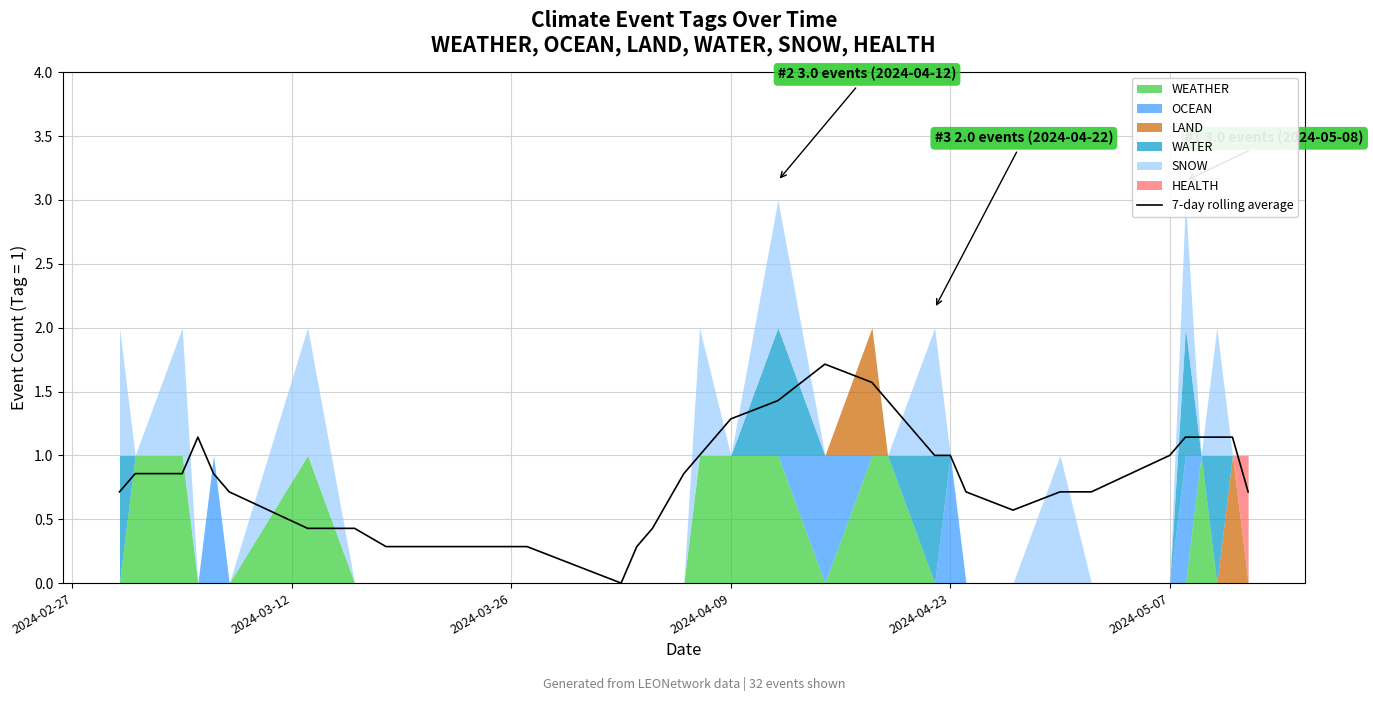

What is the value of the 10th point from the left?

0.3